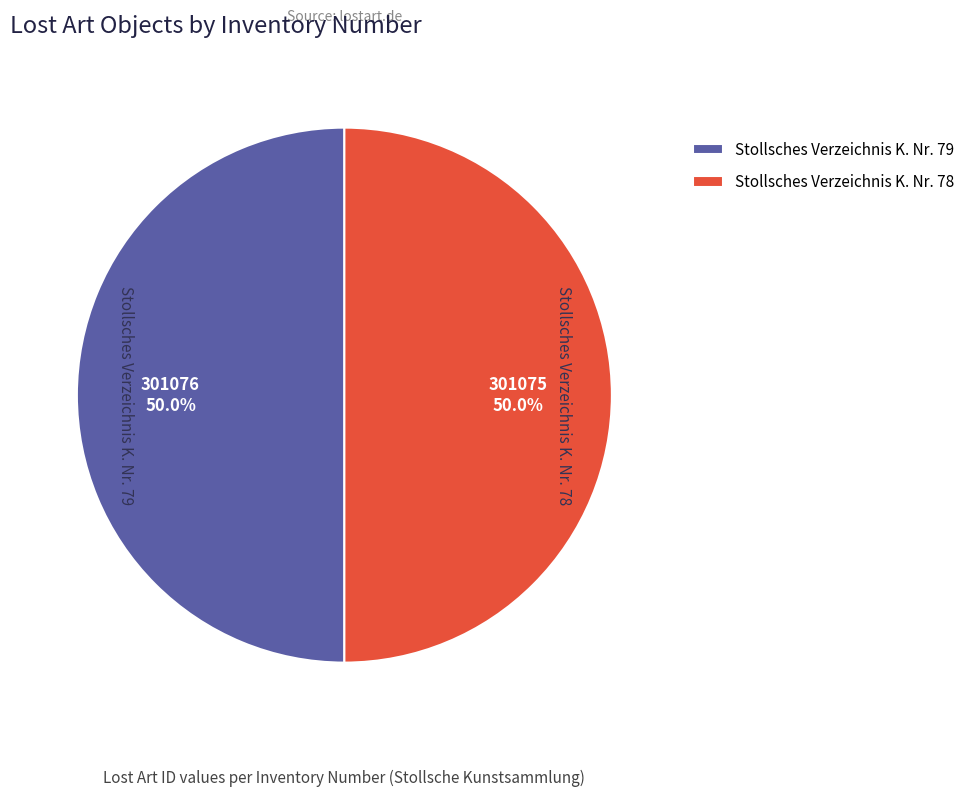

Approximately how many times larger is the value at Stollsches Verzeichnis K. Nr. 79 compared to Stollsches Verzeichnis K. Nr. 78?

1.0